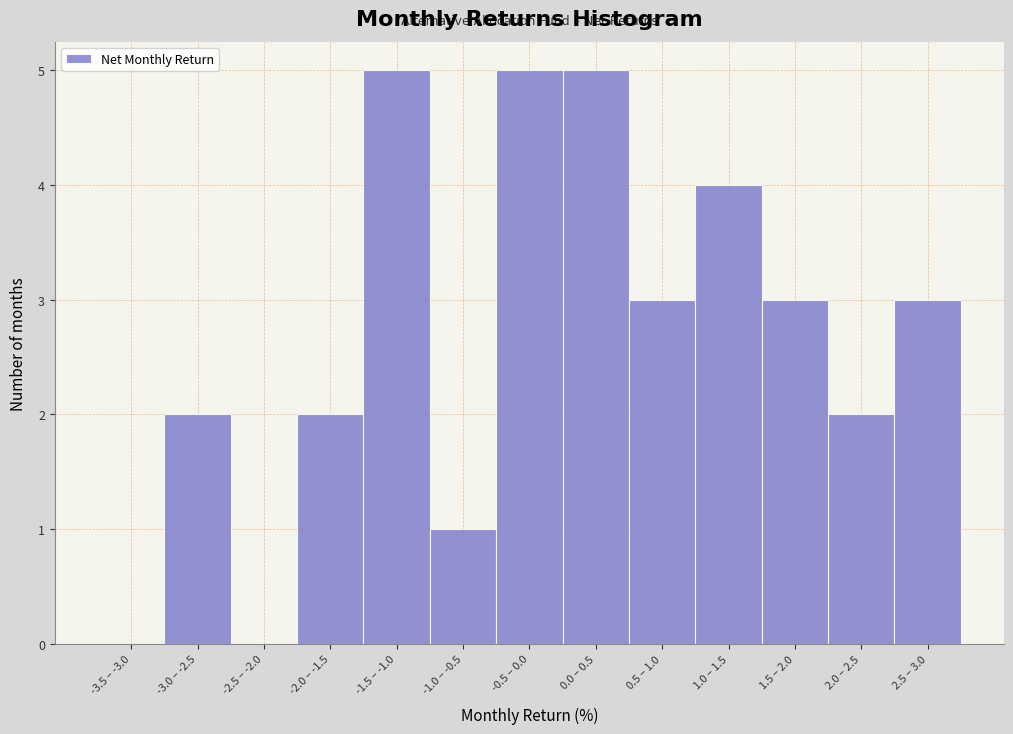

Reading left to right, transcribe all the data shown in this chart.

-3.5 – -3.0=0	-3.0 – -2.5=2	-2.5 – -2.0=0	-2.0 – -1.5=2	-1.5 – -1.0=5	-1.0 – -0.5=1	-0.5 – 0.0=5	0.0 – 0.5=5	0.5 – 1.0=3	1.0 – 1.5=4	1.5 – 2.0=3	2.0 – 2.5=2	2.5 – 3.0=3